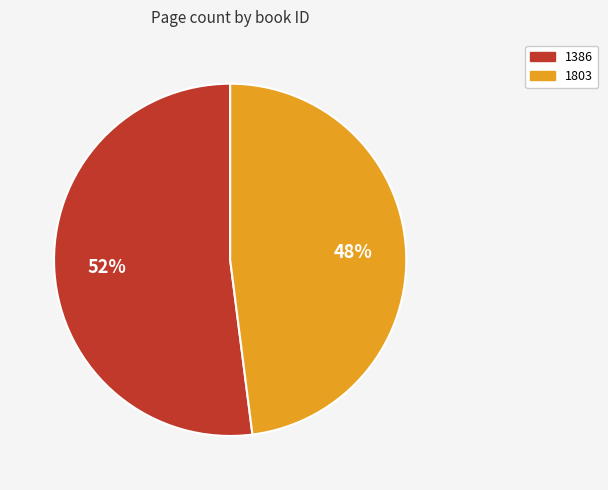

To the nearest percent, what is the average slice percentage?

50%